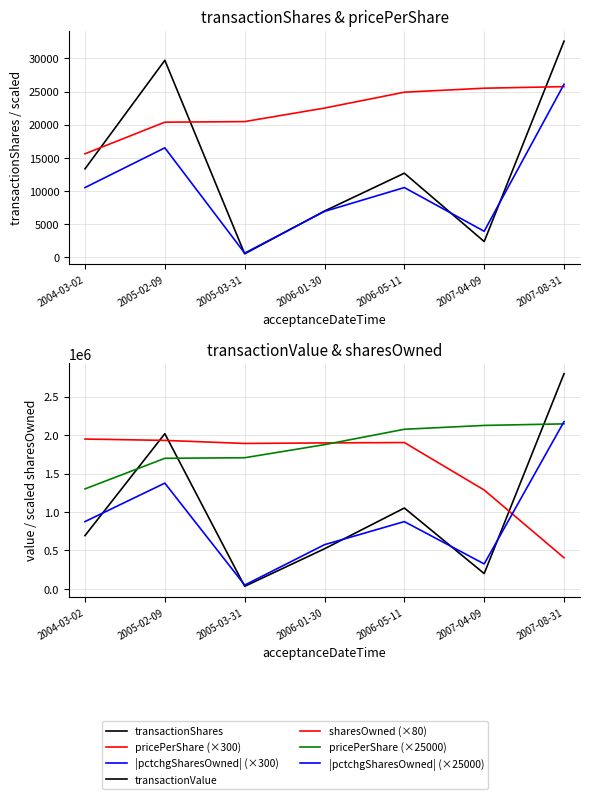

How many data points does each series have?

7